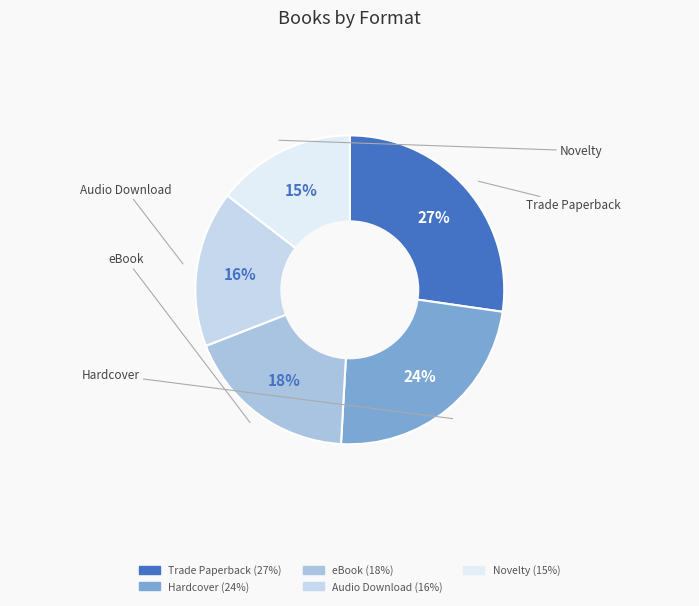

Which category has the smallest portion of the pie?

Novelty